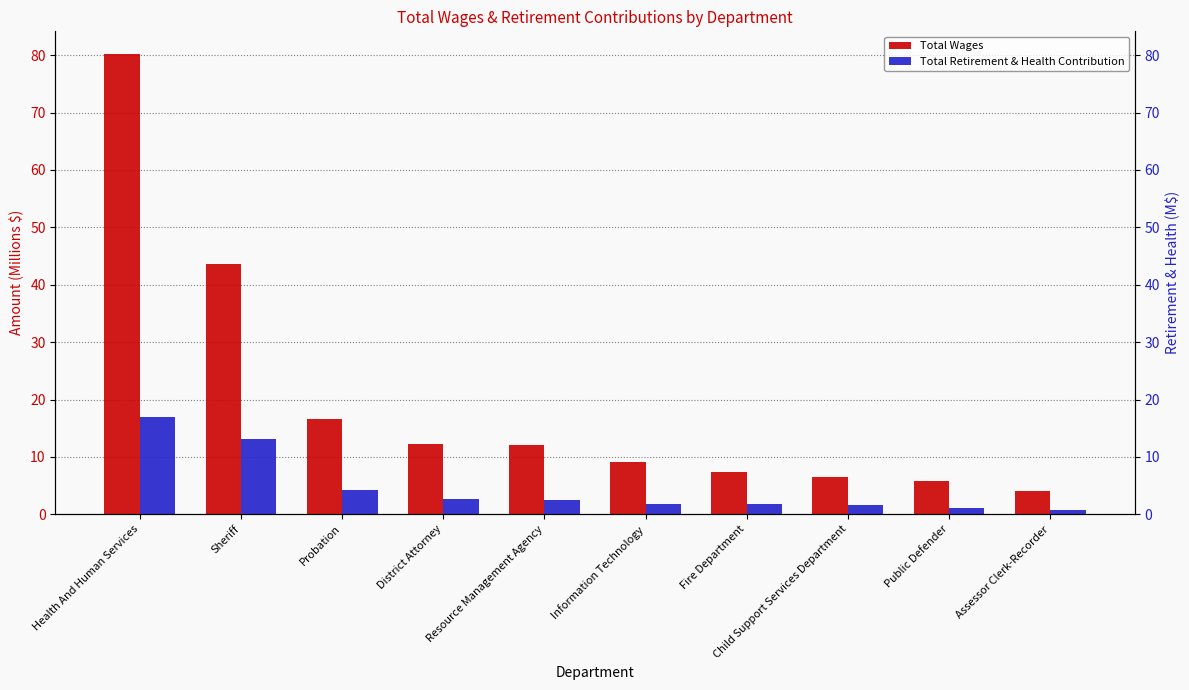

What is the difference between the second highest and minimum values in the Total Retirement & Health Contribution series?

12.2